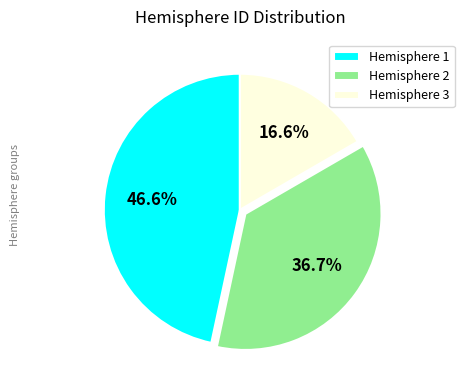

Which slice is the smallest?

Hemisphere 3